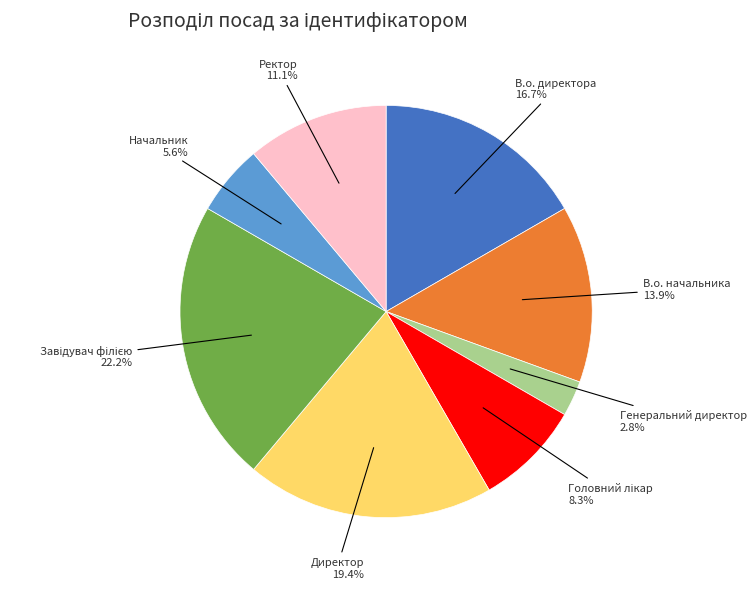

Is there a majority slice in this chart?

No